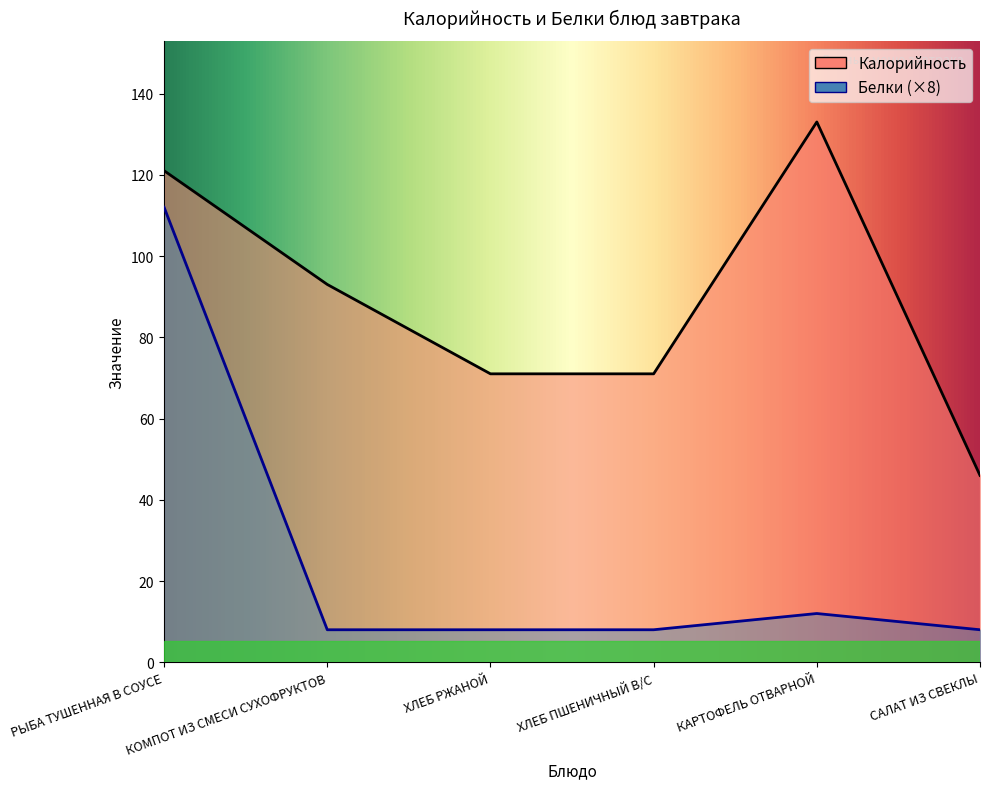

What is the spread (max minus min) of values at КАРТОФЕЛЬ ОТВАРНОЙ?

121